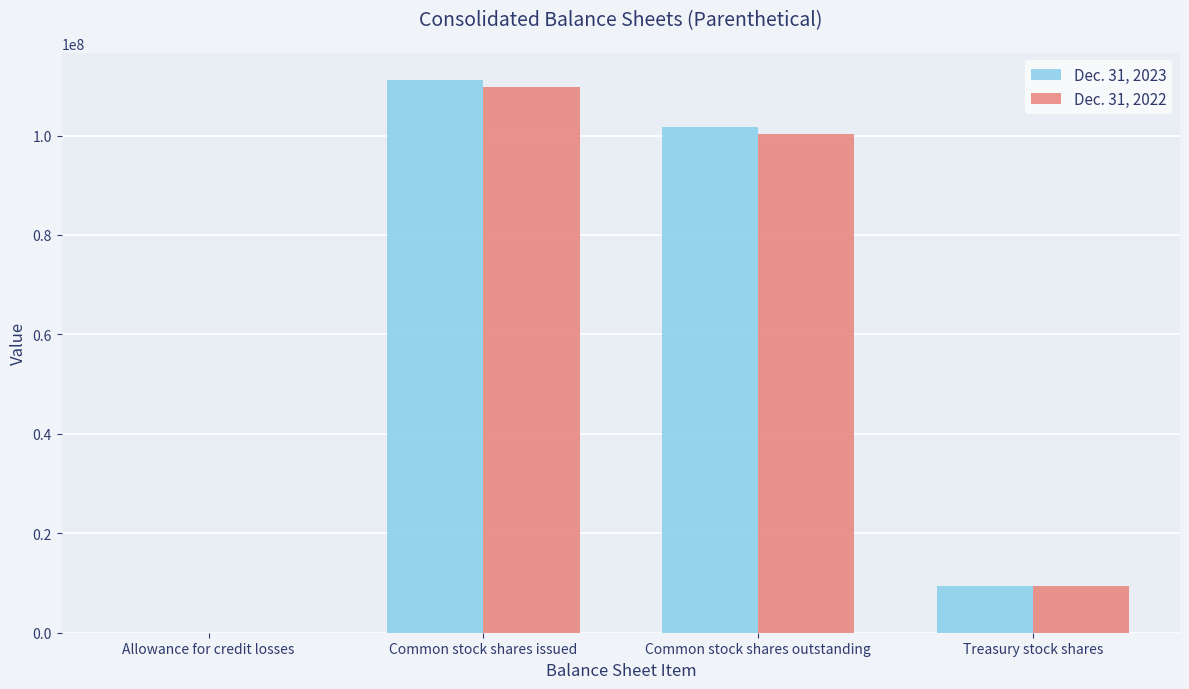

How many groups of bars are there?

4